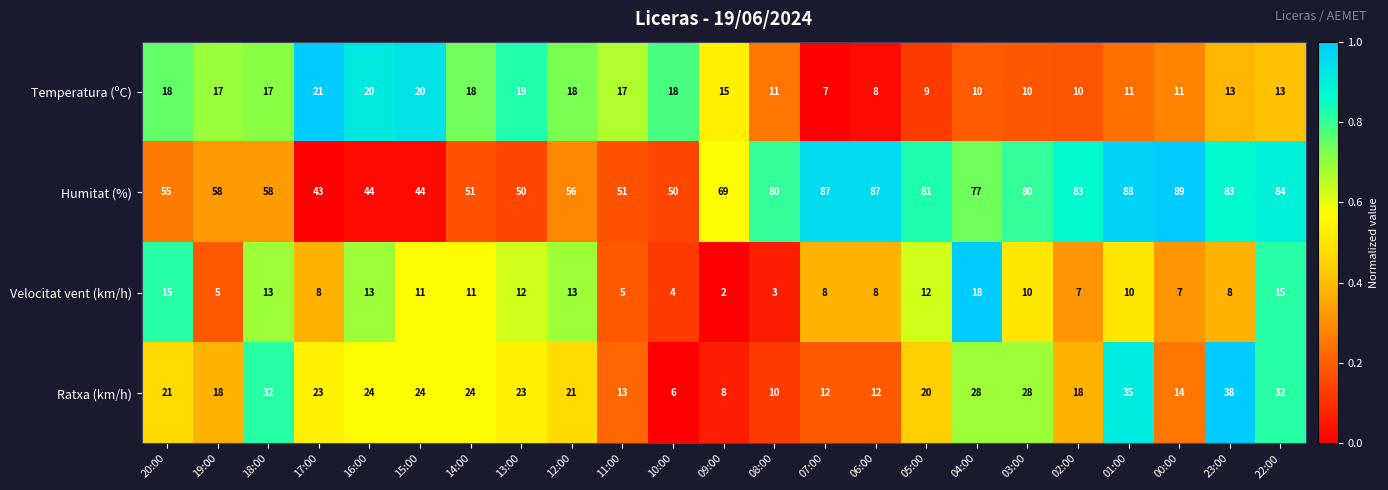

Is it true that Velocitat vent (km/h) equals 7 at 00:00?

True